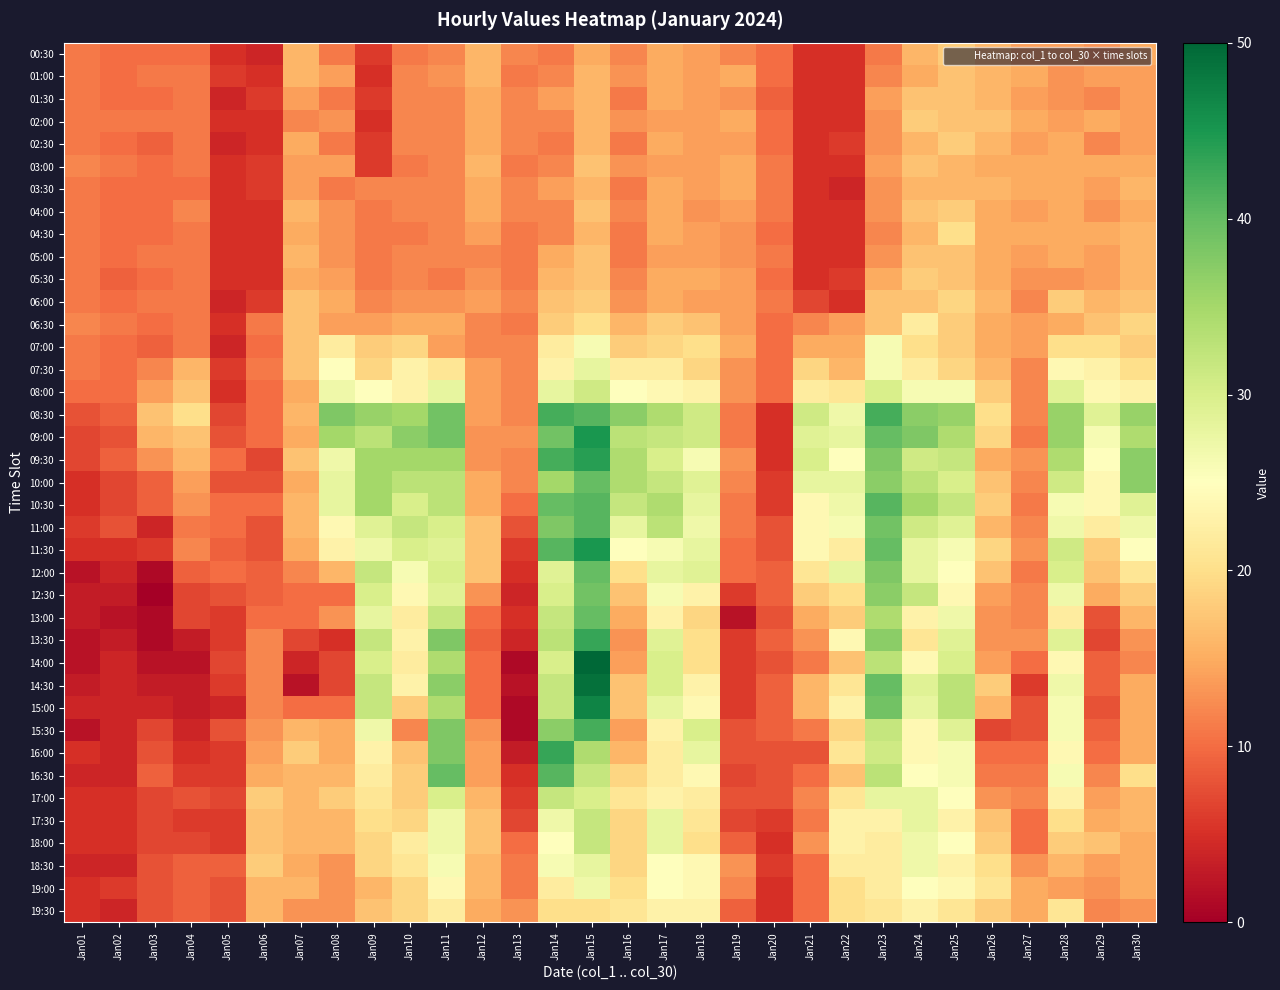

Reading left to right, what are all the values shown in this chart?

00:30: Jan01=11	Jan02=10	Jan03=10	Jan04=10	Jan05=5	Jan06=4	Jan07=16	Jan08=11	Jan09=6	Jan10=11	Jan11=12	Jan12=16	Jan13=12	Jan14=11	Jan15=15	Jan16=12	Jan17=15	Jan18=14	Jan19=12	Jan20=10	Jan21=5	Jan22=5	Jan23=11	Jan24=16	Jan25=18	Jan26=16	Jan27=14	Jan28=14	Jan29=13	Jan30=15
01:00: Jan01=11	Jan02=10	Jan03=11	Jan04=11	Jan05=6	Jan06=5	Jan07=16	Jan08=14	Jan09=5	Jan10=12	Jan11=13	Jan12=16	Jan13=11	Jan14=12	Jan15=16	Jan16=13	Jan17=15	Jan18=14	Jan19=15	Jan20=10	Jan21=5	Jan22=5	Jan23=12	Jan24=15	Jan25=17	Jan26=16	Jan27=15	Jan28=13	Jan29=14	Jan30=14
01:30: Jan01=11	Jan02=10	Jan03=10	Jan04=11	Jan05=4	Jan06=6	Jan07=14	Jan08=11	Jan09=6	Jan10=12	Jan11=12	Jan12=15	Jan13=12	Jan14=14	Jan15=16	Jan16=11	Jan17=15	Jan18=14	Jan19=13	Jan20=9	Jan21=5	Jan22=5	Jan23=14	Jan24=17	Jan25=17	Jan26=16	Jan27=14	Jan28=13	Jan29=12	Jan30=14
02:00: Jan01=11	Jan02=11	Jan03=11	Jan04=11	Jan05=5	Jan06=5	Jan07=12	Jan08=13	Jan09=5	Jan10=12	Jan11=12	Jan12=15	Jan13=12	Jan14=12	Jan15=16	Jan16=13	Jan17=14	Jan18=14	Jan19=15	Jan20=10	Jan21=5	Jan22=5	Jan23=13	Jan24=18	Jan25=17	Jan26=17	Jan27=15	Jan28=14	Jan29=15	Jan30=14
02:30: Jan01=11	Jan02=10	Jan03=9	Jan04=11	Jan05=4	Jan06=5	Jan07=15	Jan08=11	Jan09=6	Jan10=12	Jan11=12	Jan12=15	Jan13=12	Jan14=11	Jan15=16	Jan16=11	Jan17=15	Jan18=14	Jan19=14	Jan20=10	Jan21=5	Jan22=6	Jan23=13	Jan24=16	Jan25=18	Jan26=16	Jan27=14	Jan28=15	Jan29=12	Jan30=14
03:00: Jan01=12	Jan02=11	Jan03=10	Jan04=11	Jan05=5	Jan06=6	Jan07=14	Jan08=14	Jan09=6	Jan10=11	Jan11=12	Jan12=16	Jan13=11	Jan14=12	Jan15=17	Jan16=13	Jan17=14	Jan18=14	Jan19=15	Jan20=11	Jan21=5	Jan22=5	Jan23=14	Jan24=17	Jan25=16	Jan26=15	Jan27=15	Jan28=15	Jan29=15	Jan30=15
03:30: Jan01=11	Jan02=10	Jan03=10	Jan04=10	Jan05=5	Jan06=6	Jan07=14	Jan08=11	Jan09=12	Jan10=12	Jan11=12	Jan12=15	Jan13=12	Jan14=14	Jan15=16	Jan16=11	Jan17=15	Jan18=14	Jan19=15	Jan20=11	Jan21=5	Jan22=4	Jan23=13	Jan24=16	Jan25=16	Jan26=16	Jan27=15	Jan28=15	Jan29=14	Jan30=16
04:00: Jan01=11	Jan02=10	Jan03=10	Jan04=12	Jan05=5	Jan06=5	Jan07=16	Jan08=13	Jan09=11	Jan10=12	Jan11=12	Jan12=15	Jan13=12	Jan14=12	Jan15=17	Jan16=12	Jan17=15	Jan18=13	Jan19=14	Jan20=11	Jan21=5	Jan22=5	Jan23=13	Jan24=17	Jan25=18	Jan26=15	Jan27=14	Jan28=15	Jan29=13	Jan30=15
04:30: Jan01=11	Jan02=10	Jan03=10	Jan04=11	Jan05=5	Jan06=5	Jan07=15	Jan08=13	Jan09=11	Jan10=11	Jan11=12	Jan12=14	Jan13=11	Jan14=12	Jan15=16	Jan16=11	Jan17=15	Jan18=14	Jan19=13	Jan20=10	Jan21=5	Jan22=5	Jan23=12	Jan24=16	Jan25=20	Jan26=15	Jan27=15	Jan28=15	Jan29=15	Jan30=16
05:00: Jan01=11	Jan02=10	Jan03=11	Jan04=11	Jan05=5	Jan06=5	Jan07=16	Jan08=13	Jan09=11	Jan10=12	Jan11=12	Jan12=12	Jan13=11	Jan14=15	Jan15=17	Jan16=11	Jan17=14	Jan18=14	Jan19=13	Jan20=11	Jan21=5	Jan22=5	Jan23=13	Jan24=17	Jan25=17	Jan26=15	Jan27=14	Jan28=15	Jan29=14	Jan30=16
05:30: Jan01=11	Jan02=9	Jan03=10	Jan04=11	Jan05=5	Jan06=5	Jan07=15	Jan08=14	Jan09=11	Jan10=12	Jan11=11	Jan12=13	Jan13=11	Jan14=16	Jan15=17	Jan16=12	Jan17=15	Jan18=15	Jan19=14	Jan20=10	Jan21=5	Jan22=6	Jan23=15	Jan24=18	Jan25=17	Jan26=15	Jan27=13	Jan28=13	Jan29=14	Jan30=16
06:00: Jan01=11	Jan02=10	Jan03=11	Jan04=11	Jan05=4	Jan06=6	Jan07=17	Jan08=15	Jan09=12	Jan10=13	Jan11=13	Jan12=14	Jan13=12	Jan14=17	Jan15=18	Jan16=13	Jan17=15	Jan18=14	Jan19=14	Jan20=11	Jan21=7	Jan22=5	Jan23=17	Jan24=17	Jan25=19	Jan26=16	Jan27=12	Jan28=18	Jan29=16	Jan30=17
06:30: Jan01=12	Jan02=11	Jan03=10	Jan04=11	Jan05=5	Jan06=11	Jan07=17	Jan08=14	Jan09=14	Jan10=15	Jan11=15	Jan12=12	Jan13=11	Jan14=18	Jan15=20	Jan16=16	Jan17=18	Jan18=17	Jan19=14	Jan20=10	Jan21=12	Jan22=14	Jan23=17	Jan24=22	Jan25=18	Jan26=15	Jan27=14	Jan28=15	Jan29=17	Jan30=19
07:00: Jan01=11	Jan02=10	Jan03=9	Jan04=11	Jan05=4	Jan06=10	Jan07=17	Jan08=22	Jan09=18	Jan10=19	Jan11=14	Jan12=12	Jan13=12	Jan14=22	Jan15=26	Jan16=18	Jan17=19	Jan18=20	Jan19=15	Jan20=10	Jan21=15	Jan22=15	Jan23=26	Jan24=20	Jan25=18	Jan26=15	Jan27=14	Jan28=20	Jan29=20	Jan30=18
07:30: Jan01=11	Jan02=10	Jan03=12	Jan04=16	Jan05=6	Jan06=11	Jan07=17	Jan08=25	Jan09=19	Jan10=23	Jan11=21	Jan12=14	Jan13=12	Jan14=23	Jan15=28	Jan16=22	Jan17=22	Jan18=19	Jan19=13	Jan20=10	Jan21=19	Jan22=16	Jan23=26	Jan24=22	Jan25=19	Jan26=16	Jan27=12	Jan28=24	Jan29=23	Jan30=20
08:00: Jan01=10	Jan02=10	Jan03=14	Jan04=17	Jan05=5	Jan06=10	Jan07=15	Jan08=27	Jan09=25	Jan10=23	Jan11=28	Jan12=14	Jan13=12	Jan14=28	Jan15=31	Jan16=25	Jan17=24	Jan18=23	Jan19=13	Jan20=10	Jan21=22	Jan22=21	Jan23=30	Jan24=26	Jan25=26	Jan26=18	Jan27=12	Jan28=29	Jan29=24	Jan30=23
08:30: Jan01=8	Jan02=9	Jan03=17	Jan04=20	Jan05=7	Jan06=10	Jan07=16	Jan08=38	Jan09=36	Jan10=35	Jan11=39	Jan12=14	Jan13=12	Jan14=42	Jan15=41	Jan16=37	Jan17=34	Jan18=31	Jan19=11	Jan20=5	Jan21=31	Jan22=27	Jan23=42	Jan24=37	Jan25=36	Jan26=20	Jan27=12	Jan28=36	Jan29=29	Jan30=36
09:00: Jan01=7	Jan02=8	Jan03=16	Jan04=17	Jan05=8	Jan06=10	Jan07=15	Jan08=35	Jan09=33	Jan10=37	Jan11=39	Jan12=13	Jan13=13	Jan14=39	Jan15=45	Jan16=33	Jan17=32	Jan18=31	Jan19=11	Jan20=5	Jan21=29	Jan22=28	Jan23=40	Jan24=38	Jan25=34	Jan26=19	Jan27=11	Jan28=36	Jan29=26	Jan30=34
09:30: Jan01=7	Jan02=9	Jan03=13	Jan04=16	Jan05=10	Jan06=7	Jan07=17	Jan08=27	Jan09=35	Jan10=35	Jan11=35	Jan12=13	Jan13=12	Jan14=42	Jan15=44	Jan16=34	Jan17=30	Jan18=26	Jan19=13	Jan20=5	Jan21=30	Jan22=25	Jan23=38	Jan24=31	Jan25=32	Jan26=15	Jan27=13	Jan28=34	Jan29=25	Jan30=37
10:00: Jan01=5	Jan02=7	Jan03=9	Jan04=14	Jan05=8	Jan06=8	Jan07=15	Jan08=28	Jan09=35	Jan10=33	Jan11=33	Jan12=15	Jan13=12	Jan14=35	Jan15=40	Jan16=34	Jan17=32	Jan18=29	Jan19=12	Jan20=6	Jan21=28	Jan22=28	Jan23=37	Jan24=33	Jan25=30	Jan26=17	Jan27=12	Jan28=31	Jan29=24	Jan30=37
10:30: Jan01=5	Jan02=7	Jan03=9	Jan04=13	Jan05=10	Jan06=10	Jan07=16	Jan08=28	Jan09=35	Jan10=30	Jan11=33	Jan12=15	Jan13=10	Jan14=40	Jan15=41	Jan16=32	Jan17=34	Jan18=28	Jan19=11	Jan20=6	Jan21=24	Jan22=27	Jan23=41	Jan24=35	Jan25=32	Jan26=18	Jan27=11	Jan28=26	Jan29=24	Jan30=29
11:00: Jan01=6	Jan02=8	Jan03=4	Jan04=11	Jan05=10	Jan06=8	Jan07=16	Jan08=24	Jan09=29	Jan10=32	Jan11=30	Jan12=17	Jan13=8	Jan14=38	Jan15=41	Jan16=28	Jan17=33	Jan18=27	Jan19=11	Jan20=8	Jan21=24	Jan22=26	Jan23=39	Jan24=31	Jan25=29	Jan26=16	Jan27=12	Jan28=27	Jan29=22	Jan30=27
11:30: Jan01=5	Jan02=5	Jan03=6	Jan04=12	Jan05=9	Jan06=8	Jan07=15	Jan08=23	Jan09=27	Jan10=30	Jan11=29	Jan12=17	Jan13=6	Jan14=41	Jan15=45	Jan16=25	Jan17=26	Jan18=28	Jan19=10	Jan20=8	Jan21=24	Jan22=22	Jan23=40	Jan24=28	Jan25=26	Jan26=19	Jan27=13	Jan28=31	Jan29=18	Jan30=25
12:00: Jan01=2	Jan02=4	Jan03=1	Jan04=9	Jan05=10	Jan06=9	Jan07=12	Jan08=16	Jan09=32	Jan10=26	Jan11=30	Jan12=17	Jan13=5	Jan14=29	Jan15=40	Jan16=20	Jan17=28	Jan18=29	Jan19=10	Jan20=9	Jan21=21	Jan22=28	Jan23=38	Jan24=28	Jan25=25	Jan26=17	Jan27=11	Jan28=30	Jan29=17	Jan30=21
12:30: Jan01=3	Jan02=3	Jan03=0	Jan04=7	Jan05=8	Jan06=9	Jan07=10	Jan08=10	Jan09=30	Jan10=24	Jan11=29	Jan12=13	Jan13=4	Jan14=30	Jan15=39	Jan16=17	Jan17=26	Jan18=23	Jan19=6	Jan20=9	Jan21=18	Jan22=20	Jan23=37	Jan24=32	Jan25=24	Jan26=14	Jan27=12	Jan28=27	Jan29=15	Jan30=18
13:00: Jan01=3	Jan02=2	Jan03=1	Jan04=7	Jan05=6	Jan06=10	Jan07=10	Jan08=13	Jan09=28	Jan10=22	Jan11=32	Jan12=10	Jan13=5	Jan14=32	Jan15=40	Jan16=15	Jan17=23	Jan18=19	Jan19=2	Jan20=8	Jan21=15	Jan22=18	Jan23=34	Jan24=23	Jan25=27	Jan26=13	Jan27=12	Jan28=22	Jan29=8	Jan30=16
13:30: Jan01=2	Jan02=3	Jan03=1	Jan04=3	Jan05=6	Jan06=12	Jan07=7	Jan08=5	Jan09=32	Jan10=23	Jan11=38	Jan12=9	Jan13=4	Jan14=33	Jan15=43	Jan16=13	Jan17=29	Jan18=20	Jan19=6	Jan20=9	Jan21=13	Jan22=24	Jan23=37	Jan24=21	Jan25=29	Jan26=13	Jan27=13	Jan28=29	Jan29=7	Jan30=13
14:00: Jan01=2	Jan02=4	Jan03=2	Jan04=2	Jan05=7	Jan06=12	Jan07=4	Jan08=7	Jan09=30	Jan10=22	Jan11=34	Jan12=10	Jan13=1	Jan14=30	Jan15=50	Jan16=14	Jan17=30	Jan18=20	Jan19=6	Jan20=8	Jan21=11	Jan22=17	Jan23=33	Jan24=24	Jan25=30	Jan26=14	Jan27=10	Jan28=24	Jan29=9	Jan30=12
14:30: Jan01=3	Jan02=4	Jan03=3	Jan04=3	Jan05=6	Jan06=12	Jan07=2	Jan08=7	Jan09=32	Jan10=23	Jan11=37	Jan12=10	Jan13=2	Jan14=32	Jan15=49	Jan16=17	Jan17=30	Jan18=23	Jan19=6	Jan20=9	Jan21=16	Jan22=21	Jan23=40	Jan24=29	Jan25=33	Jan26=18	Jan27=6	Jan28=27	Jan29=9	Jan30=15
15:00: Jan01=4	Jan02=4	Jan03=4	Jan04=3	Jan05=4	Jan06=12	Jan07=10	Jan08=10	Jan09=32	Jan10=18	Jan11=34	Jan12=10	Jan13=1	Jan14=32	Jan15=47	Jan16=17	Jan17=28	Jan18=24	Jan19=6	Jan20=9	Jan21=16	Jan22=23	Jan23=39	Jan24=28	Jan25=33	Jan26=16	Jan27=8	Jan28=26	Jan29=8	Jan30=15
15:30: Jan01=2	Jan02=4	Jan03=7	Jan04=4	Jan05=8	Jan06=13	Jan07=16	Jan08=15	Jan09=27	Jan10=12	Jan11=38	Jan12=13	Jan13=1	Jan14=37	Jan15=42	Jan16=14	Jan17=23	Jan18=30	Jan19=8	Jan20=9	Jan21=11	Jan22=19	Jan23=32	Jan24=24	Jan25=29	Jan26=7	Jan27=8	Jan28=26	Jan29=9	Jan30=15
16:00: Jan01=5	Jan02=4	Jan03=8	Jan04=5	Jan05=6	Jan06=14	Jan07=18	Jan08=15	Jan09=23	Jan10=17	Jan11=38	Jan12=14	Jan13=3	Jan14=43	Jan15=34	Jan16=16	Jan17=22	Jan18=28	Jan19=8	Jan20=8	Jan21=8	Jan22=21	Jan23=31	Jan24=24	Jan25=26	Jan26=10	Jan27=10	Jan28=24	Jan29=10	Jan30=15
16:30: Jan01=4	Jan02=4	Jan03=9	Jan04=6	Jan05=6	Jan06=15	Jan07=16	Jan08=16	Jan09=22	Jan10=18	Jan11=40	Jan12=14	Jan13=5	Jan14=41	Jan15=32	Jan16=19	Jan17=22	Jan18=24	Jan19=7	Jan20=8	Jan21=10	Jan22=17	Jan23=33	Jan24=25	Jan25=26	Jan26=11	Jan27=11	Jan28=26	Jan29=12	Jan30=20
17:00: Jan01=5	Jan02=5	Jan03=7	Jan04=8	Jan05=7	Jan06=18	Jan07=16	Jan08=18	Jan09=21	Jan10=18	Jan11=30	Jan12=16	Jan13=6	Jan14=32	Jan15=30	Jan16=21	Jan17=23	Jan18=22	Jan19=8	Jan20=8	Jan21=12	Jan22=21	Jan23=28	Jan24=28	Jan25=25	Jan26=13	Jan27=12	Jan28=23	Jan29=14	Jan30=16
17:30: Jan01=5	Jan02=5	Jan03=7	Jan04=6	Jan05=6	Jan06=17	Jan07=16	Jan08=16	Jan09=20	Jan10=19	Jan11=27	Jan12=17	Jan13=7	Jan14=27	Jan15=32	Jan16=19	Jan17=28	Jan18=21	Jan19=7	Jan20=6	Jan21=11	Jan22=23	Jan23=23	Jan24=28	Jan25=23	Jan26=17	Jan27=10	Jan28=20	Jan29=15	Jan30=16
18:00: Jan01=5	Jan02=5	Jan03=7	Jan04=7	Jan05=6	Jan06=17	Jan07=16	Jan08=16	Jan09=19	Jan10=22	Jan11=27	Jan12=17	Jan13=10	Jan14=25	Jan15=32	Jan16=19	Jan17=28	Jan18=20	Jan19=9	Jan20=5	Jan21=13	Jan22=23	Jan23=22	Jan24=27	Jan25=25	Jan26=18	Jan27=10	Jan28=18	Jan29=17	Jan30=15
18:30: Jan01=4	Jan02=4	Jan03=8	Jan04=9	Jan05=9	Jan06=18	Jan07=15	Jan08=13	Jan09=19	Jan10=21	Jan11=26	Jan12=16	Jan13=11	Jan14=26	Jan15=28	Jan16=19	Jan17=25	Jan18=24	Jan19=13	Jan20=6	Jan21=10	Jan22=22	Jan23=22	Jan24=27	Jan25=23	Jan26=20	Jan27=13	Jan28=16	Jan29=14	Jan30=15
19:00: Jan01=5	Jan02=6	Jan03=8	Jan04=9	Jan05=8	Jan06=16	Jan07=16	Jan08=13	Jan09=16	Jan10=19	Jan11=24	Jan12=16	Jan13=11	Jan14=22	Jan15=27	Jan16=20	Jan17=25	Jan18=24	Jan19=12	Jan20=5	Jan21=10	Jan22=20	Jan23=22	Jan24=25	Jan25=24	Jan26=21	Jan27=15	Jan28=14	Jan29=13	Jan30=15
19:30: Jan01=5	Jan02=4	Jan03=8	Jan04=9	Jan05=8	Jan06=16	Jan07=13	Jan08=13	Jan09=17	Jan10=19	Jan11=22	Jan12=15	Jan13=13	Jan14=20	Jan15=20	Jan16=21	Jan17=23	Jan18=23	Jan19=9	Jan20=5	Jan21=10	Jan22=20	Jan23=21	Jan24=23	Jan25=21	Jan26=18	Jan27=15	Jan28=21	Jan29=12	Jan30=13